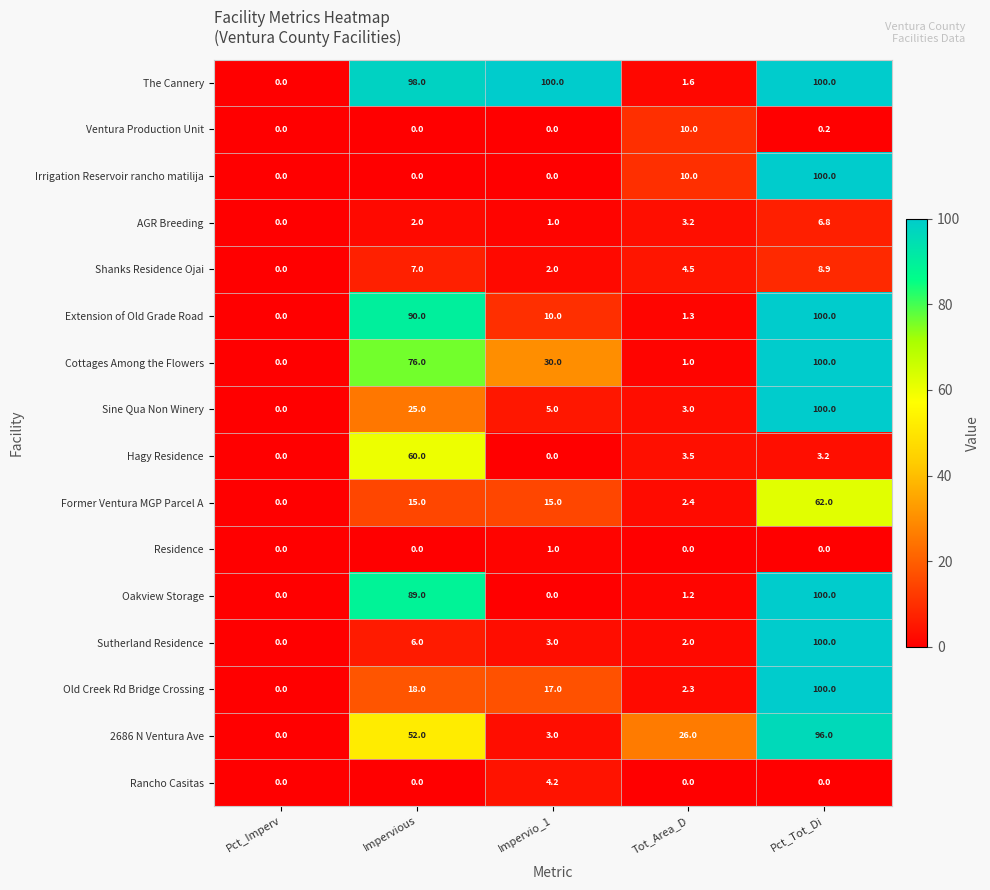

The Sine Qua Non Winery series shows 3.0 at Tot_Area_D. True or false?

True